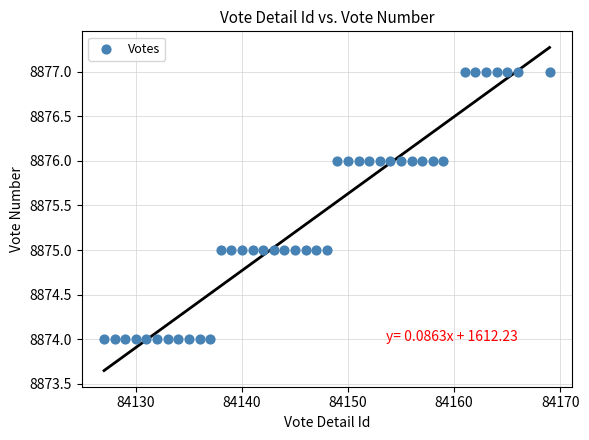

What is the range of Y values (max minus min)?

3